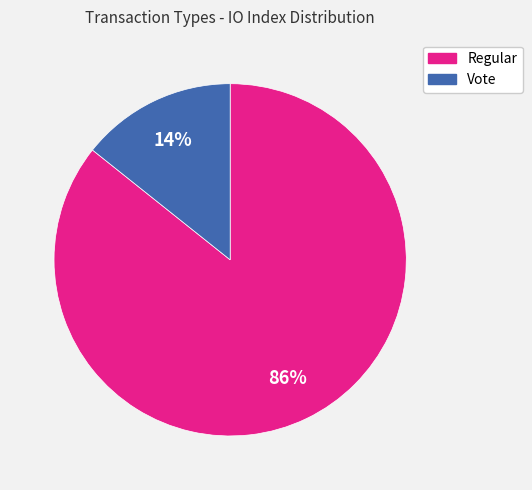

How many segments does this pie chart have?

2